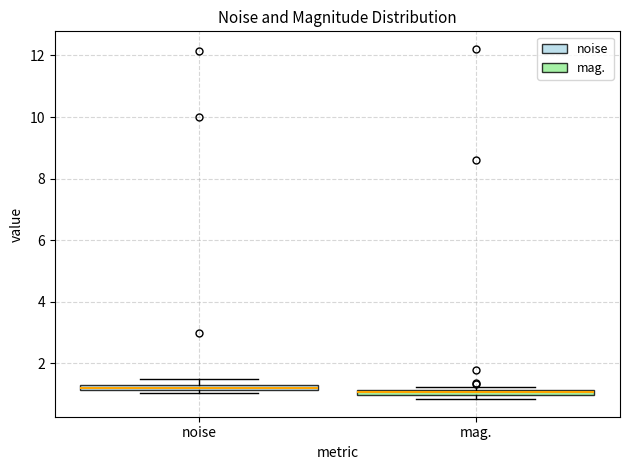

Where is the upper edge of the box for noise on the y-axis? The values are not printed on the chart, so give them approximately, as read against the axis.

1.4